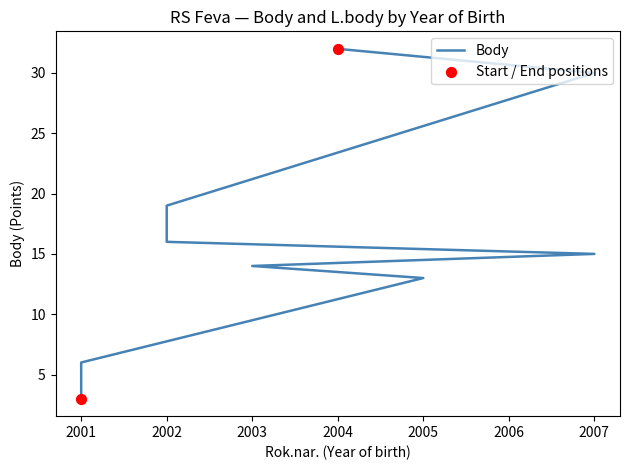

Between 2002 and 2004, which is larger?

2004